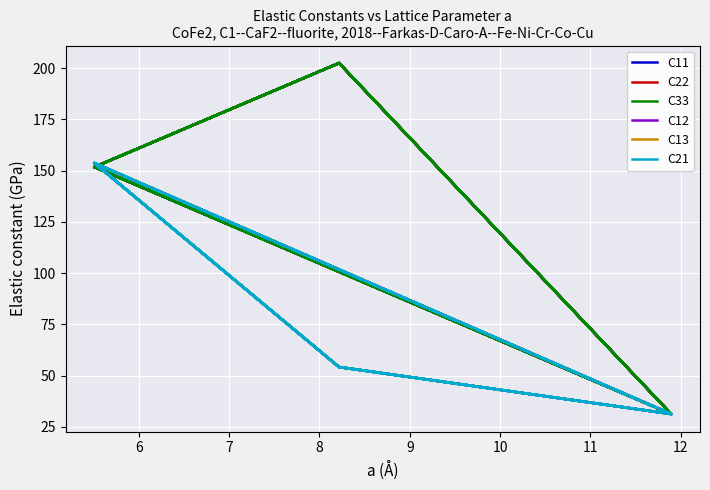

In C11, how many points are lower than both neighbors (excluding endpoints)?

5